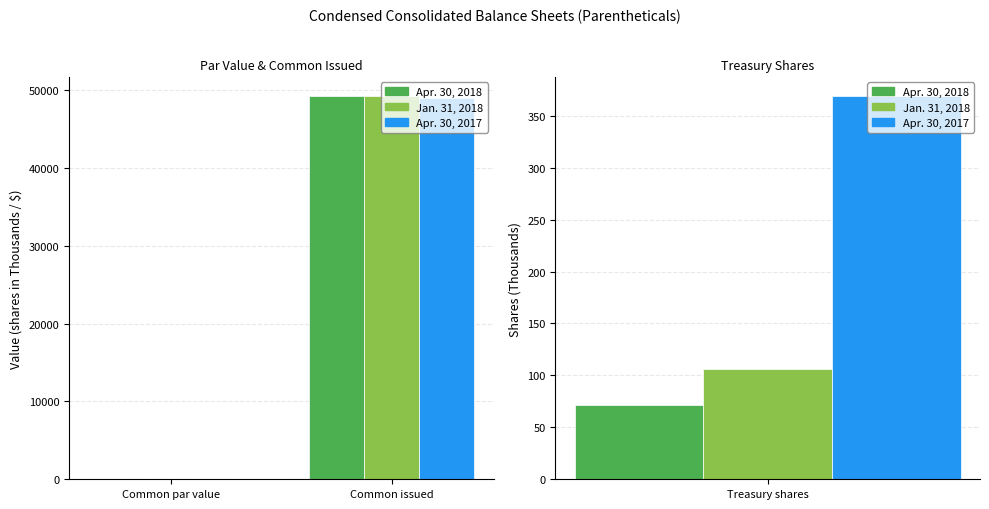

Which series has the largest range (max minus min)?

Apr. 30, 2018